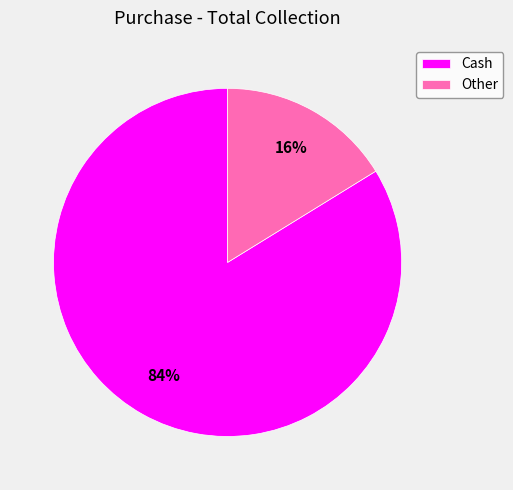

True or false: Cash accounts for 84% of the total.

True